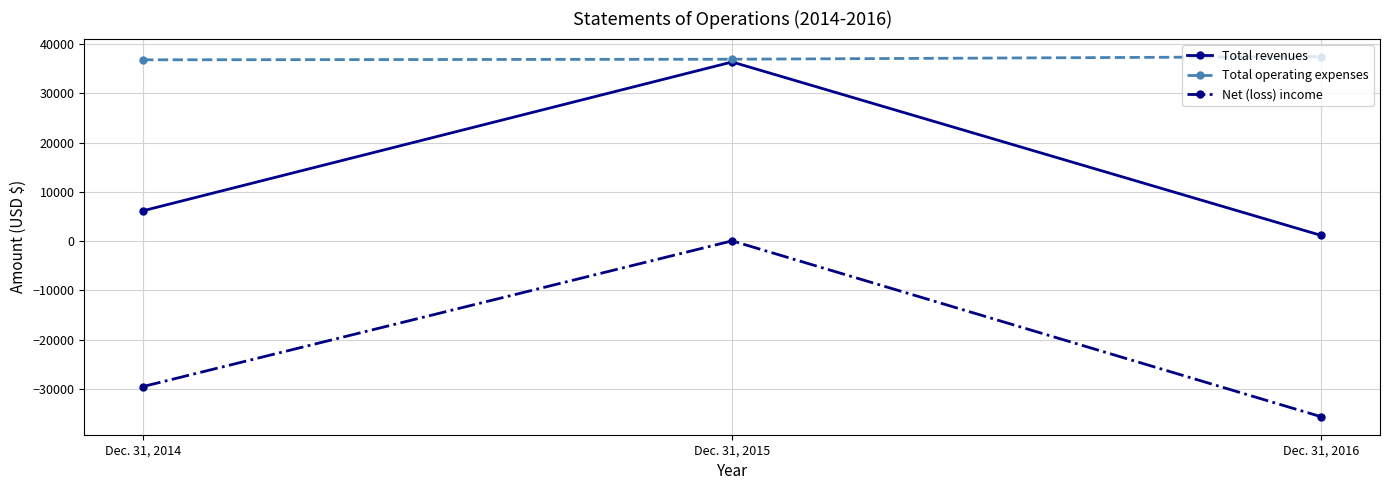

Which series has the largest total across all categories?

Total operating expenses